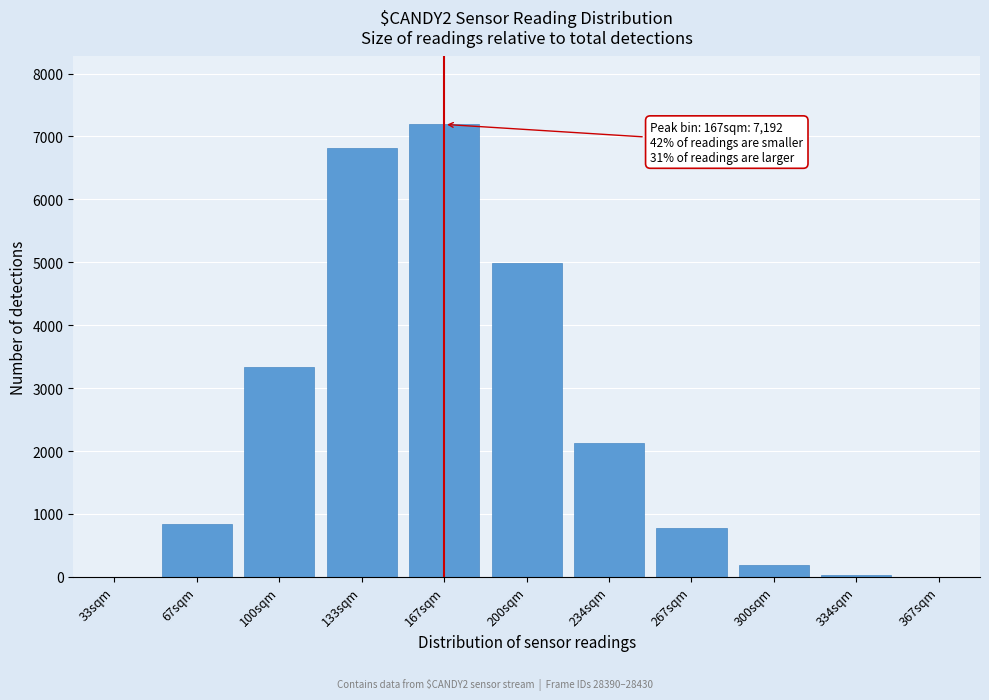

What is the sum of all values?

26321